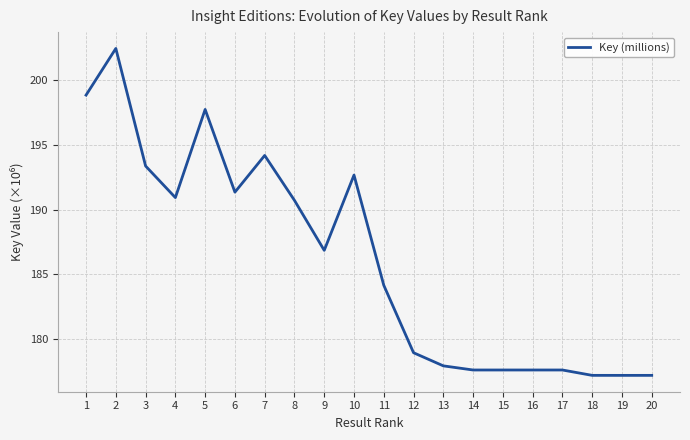

What is the difference between the values at 1 and 15?

21.3